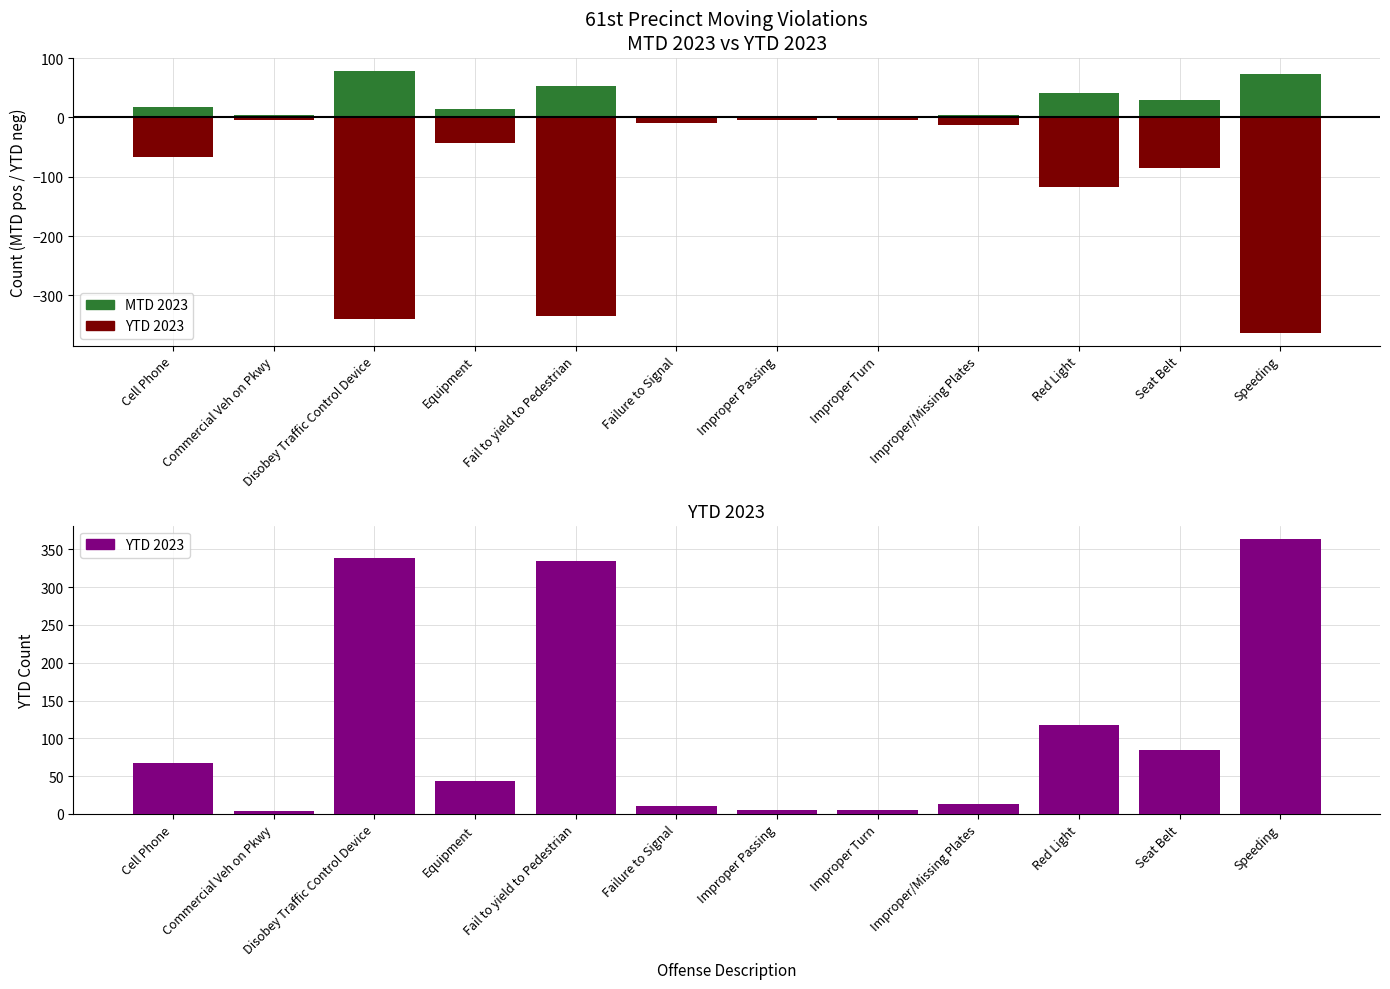

Which series changed the most between Failure to Signal and Speeding?

YTD 2023 (neg)